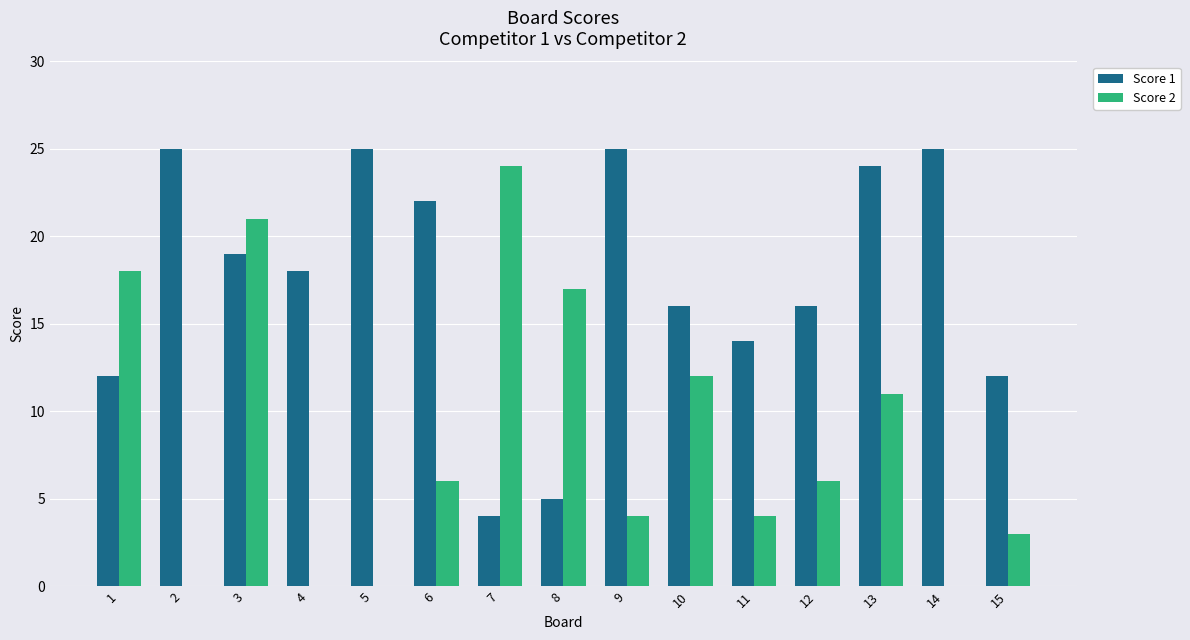

Is the value of Score 2 at 11 greater than the value of Score 1 at 14?

No